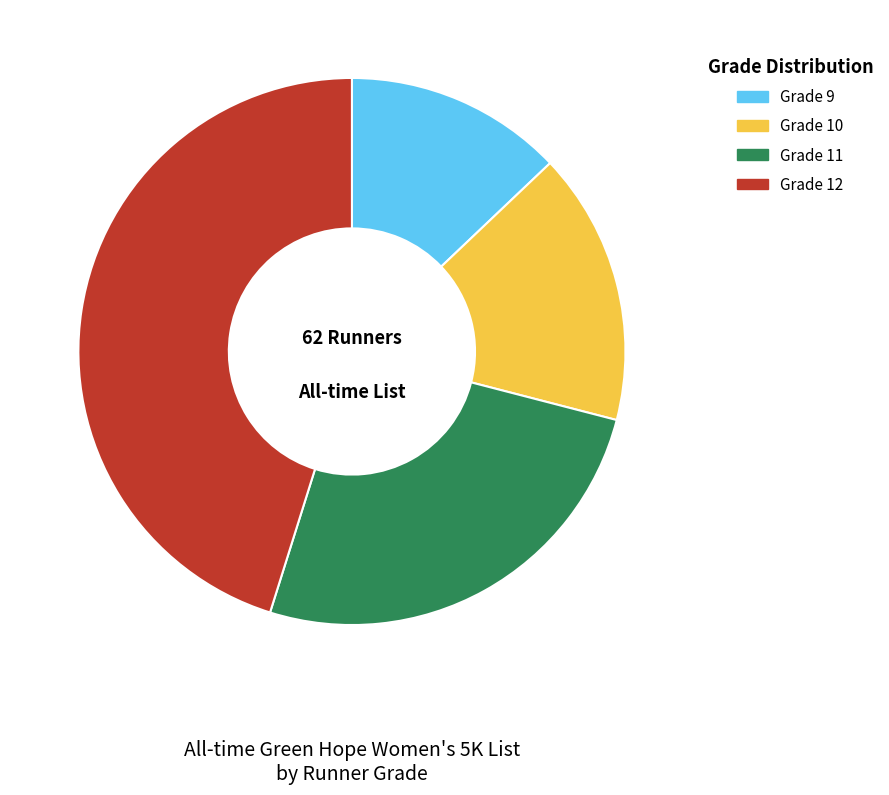

The Grade 12 slice represents 51% of the pie. True or false?

False